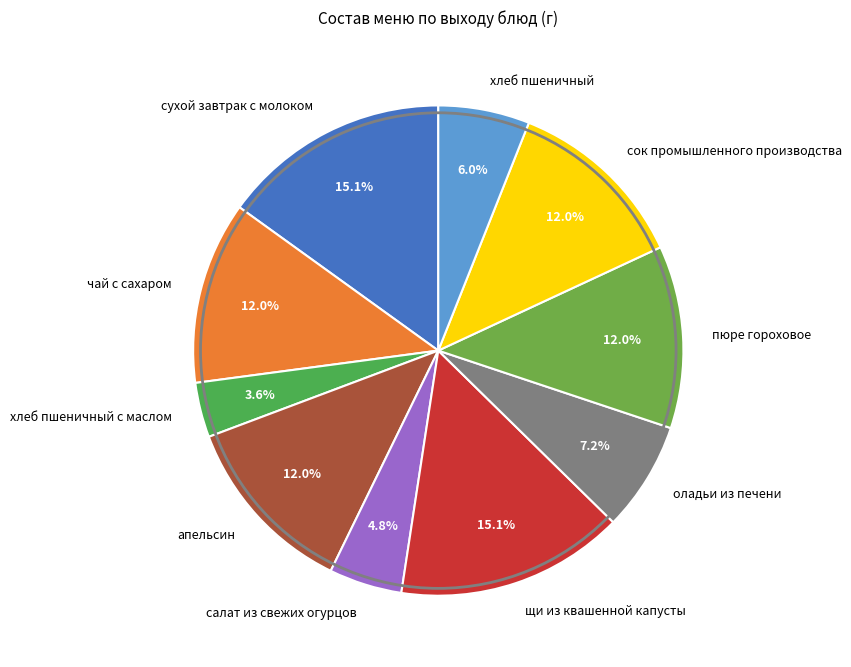

To the nearest percent, what is the average slice percentage?

10%